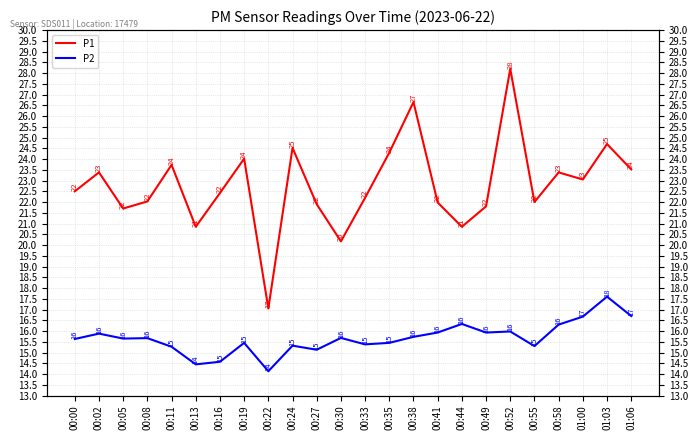

True or false: P1 and P2 cross at least once.

False